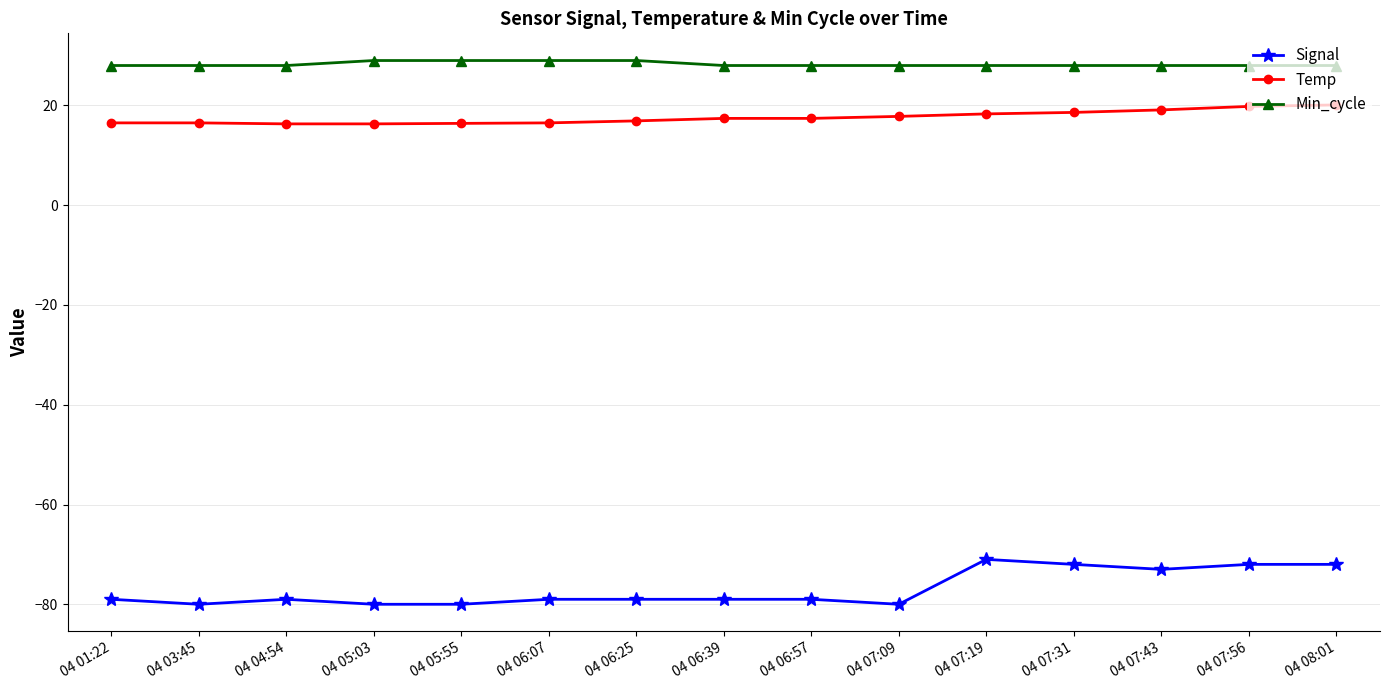

True or false: Min_cycle and Signal cross at least once.

False